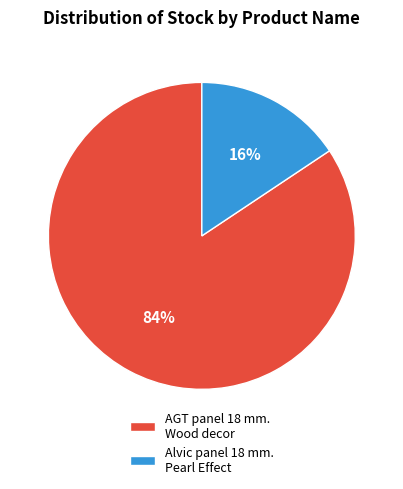

To the nearest percent, what portion does AGT panel 18 mm. Wood decor represent?

84%